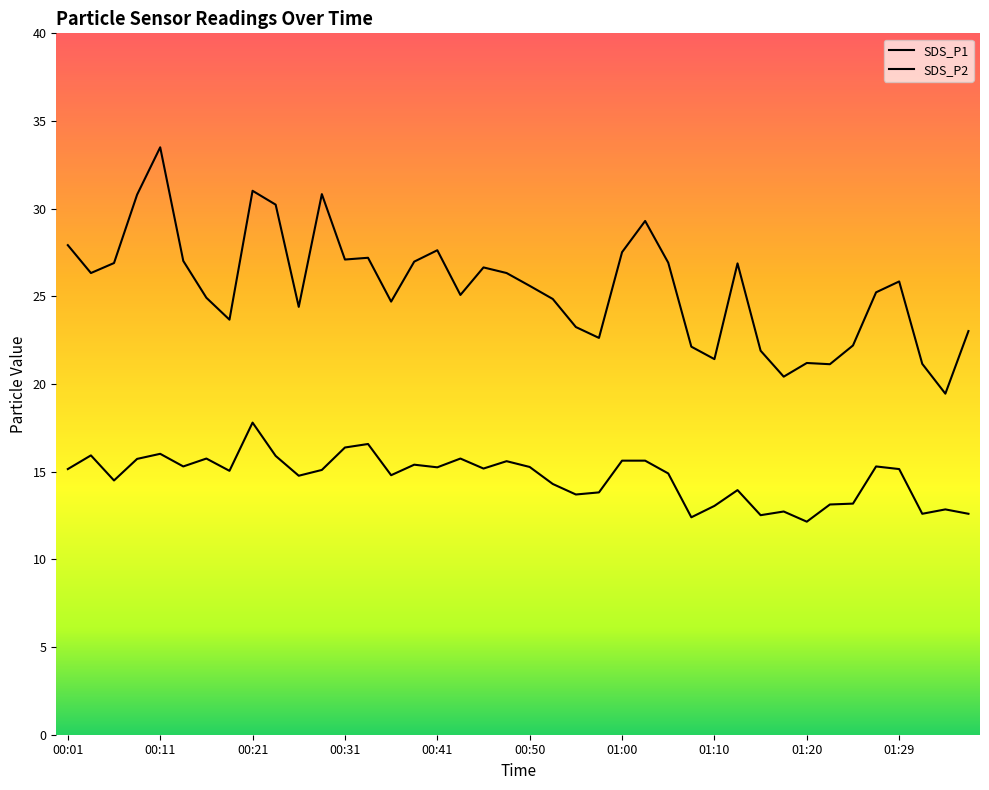

Reading right to left, list all the values displayed in this chart.

SDS_P1: 01:37=23.0	01:34=19.4	01:32=21.1	01:29=25.9	01:27=25.2	01:25=22.2	01:22=21.1	01:20=21.2	01:17=20.4	01:15=21.9	01:13=26.9	01:10=21.4	01:08=22.1	01:05=26.9	01:03=29.3	01:00=27.5	00:58=22.6	00:55=23.2	00:53=24.9	00:50=25.6	00:48=26.3	00:46=26.6	00:43=25.1	00:41=27.6	00:38=27.0	00:36=24.7	00:33=27.2	00:31=27.1	00:28=30.8	00:26=24.4	00:23=30.2	00:21=31.0	00:18=23.7	00:16=24.9	00:14=27.0	00:11=33.5	00:08=30.8	00:06=26.9	00:03=26.3	00:01=27.9
SDS_P2: 01:37=12.6	01:34=12.8	01:32=12.6	01:29=15.2	01:27=15.3	01:25=13.2	01:22=13.1	01:20=12.2	01:17=12.7	01:15=12.5	01:13=13.9	01:10=13.1	01:08=12.4	01:05=14.9	01:03=15.6	01:00=15.6	00:58=13.8	00:55=13.7	00:53=14.3	00:50=15.3	00:48=15.6	00:46=15.2	00:43=15.8	00:41=15.2	00:38=15.4	00:36=14.8	00:33=16.6	00:31=16.4	00:28=15.1	00:26=14.8	00:23=15.9	00:21=17.8	00:18=15.1	00:16=15.8	00:14=15.3	00:11=16.0	00:08=15.7	00:06=14.5	00:03=15.9	00:01=15.2